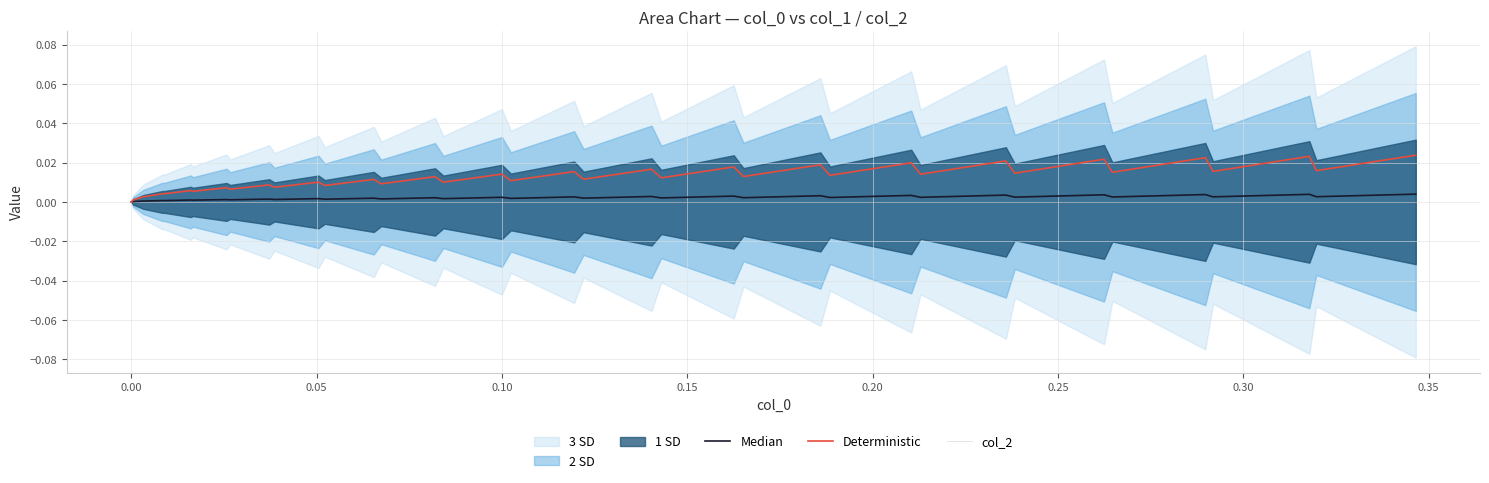

True or false: col_2 has a value of 0.0 at 0.20.

True